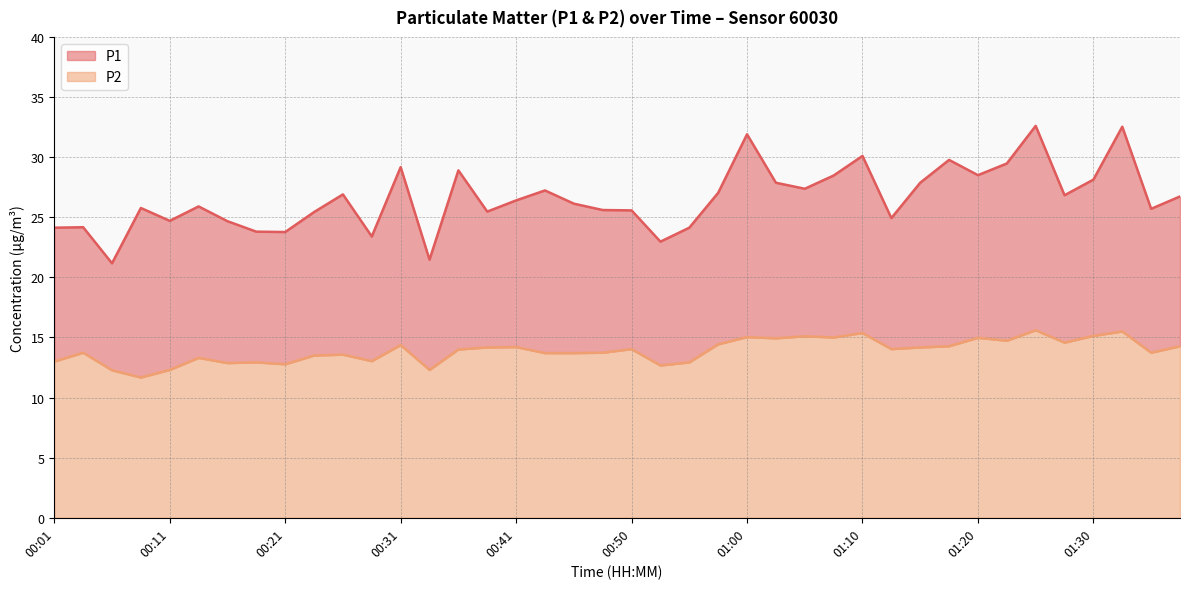

What is the total value across all series at 00:48?

39.3